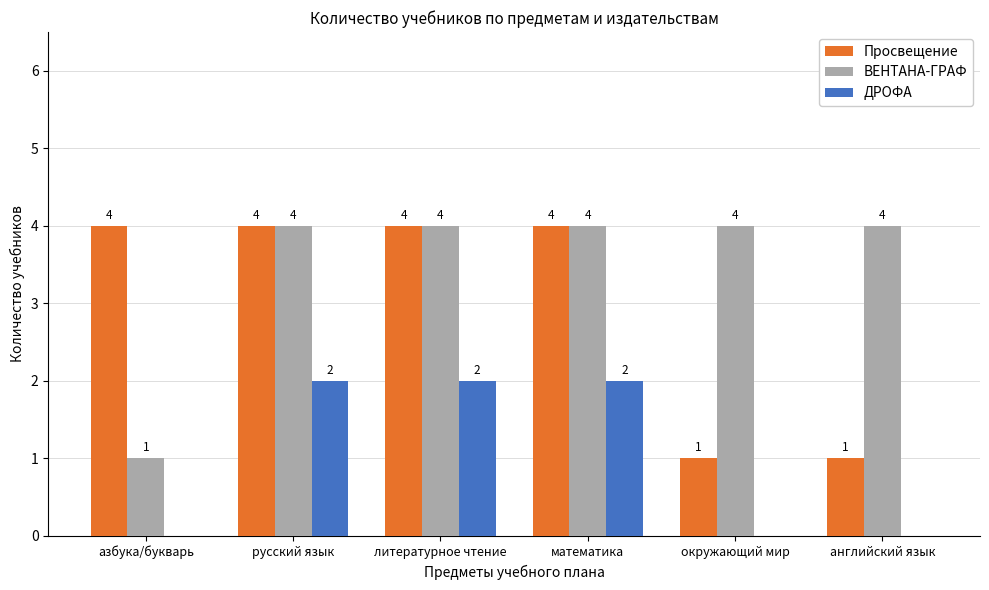

True or false: Просвещение has a value of 1 at английский язык.

True